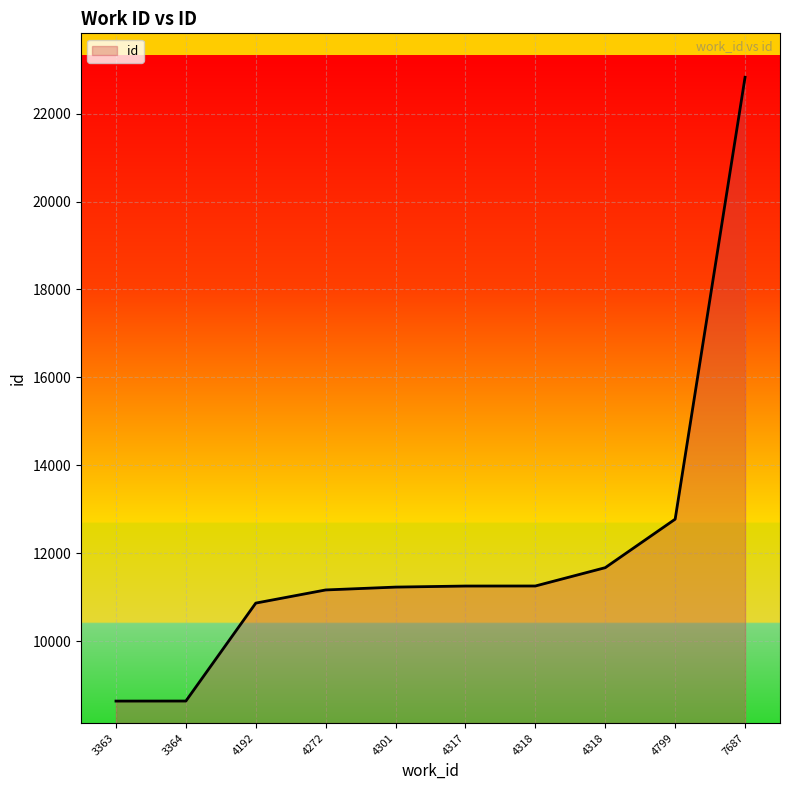

Is this an area chart (filled region under the line)?

Yes